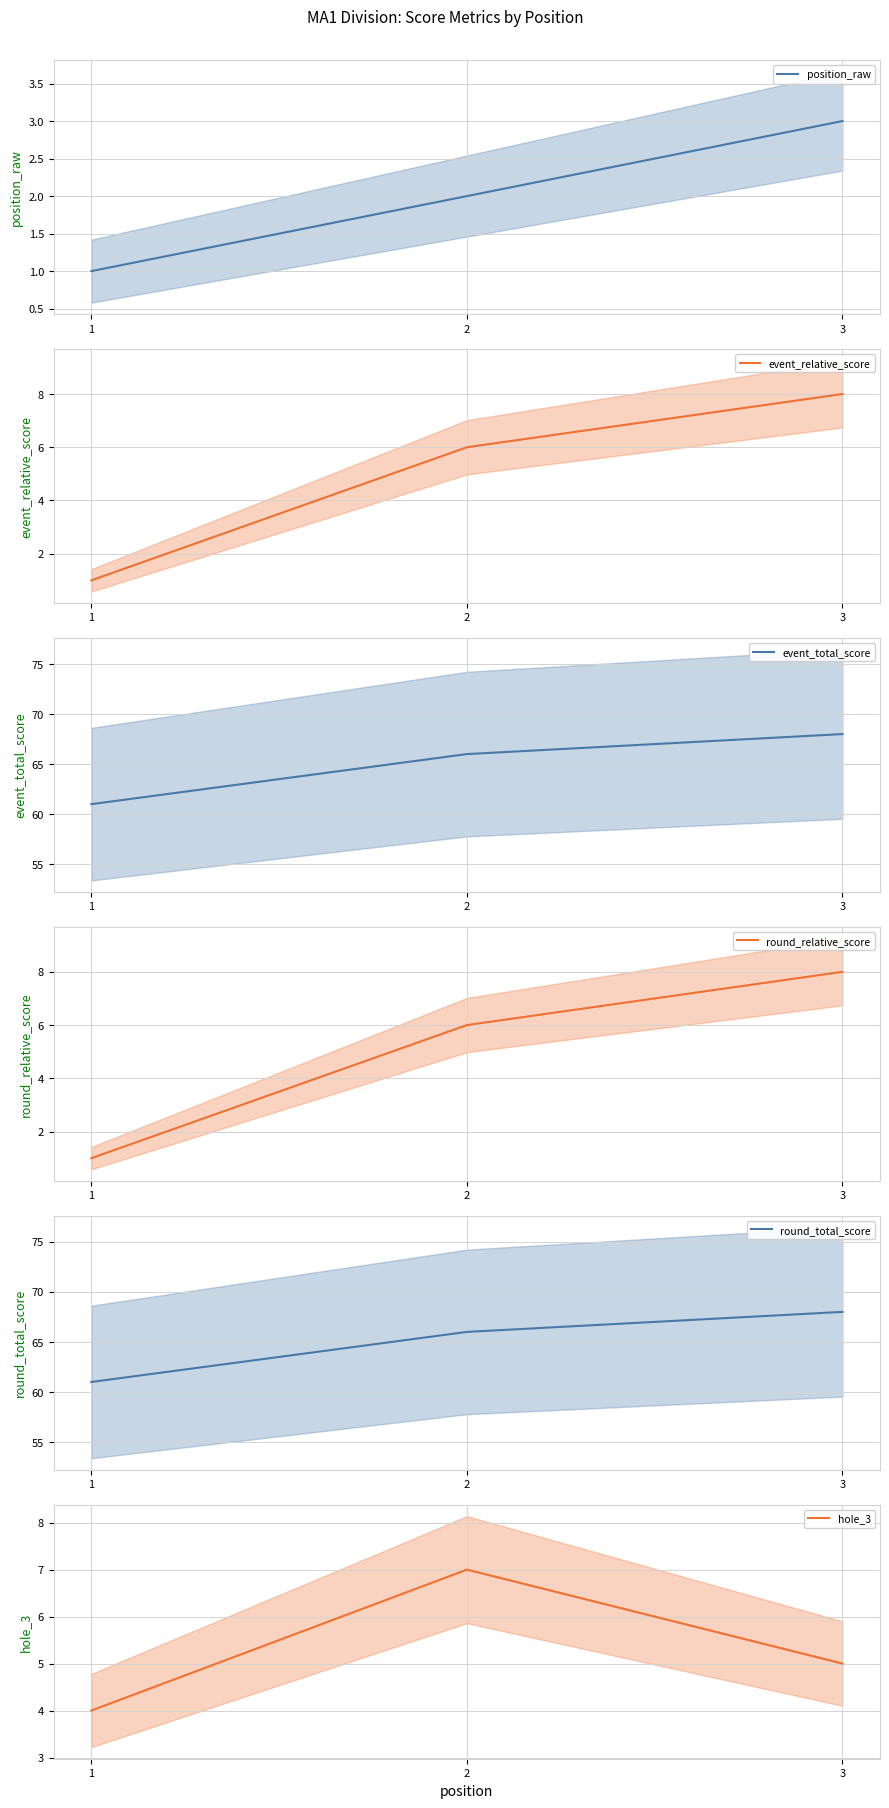

What is the difference between the second highest and minimum values in the event_relative_score series?

5